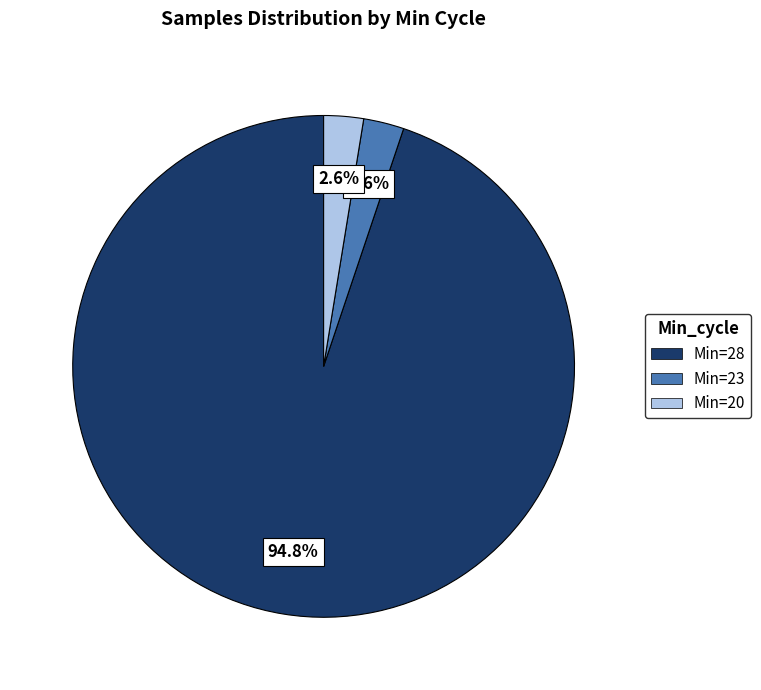

How many slices are in this pie chart?

3